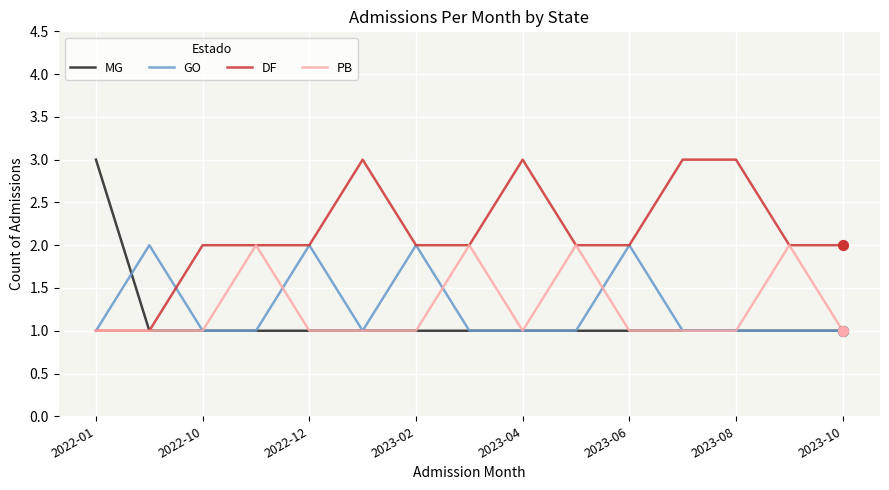

Which series has the largest total across all categories?

DF